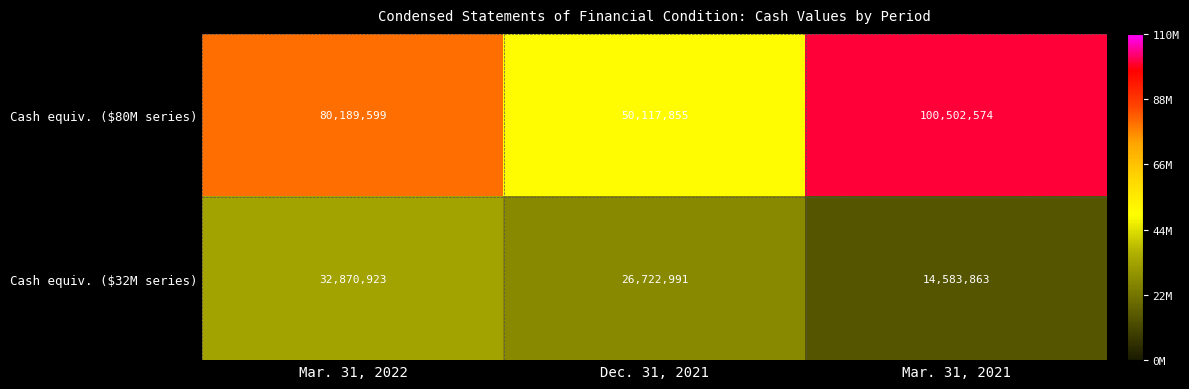

How many Cash equiv. ($80M series) values are between 50117855 and 100502574?

3